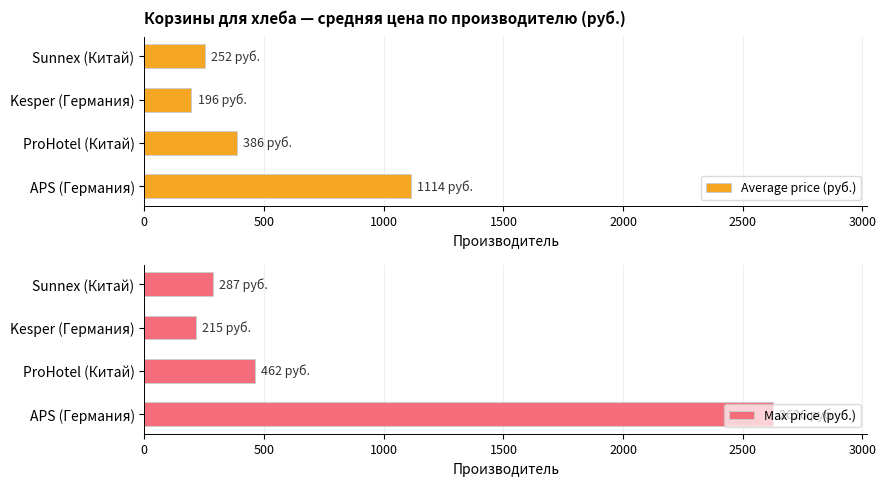

List the labels in order of Max price (руб.) value, largest first.

APS (Германия), ProHotel (Китай), Sunnex (Китай), Kesper (Германия)